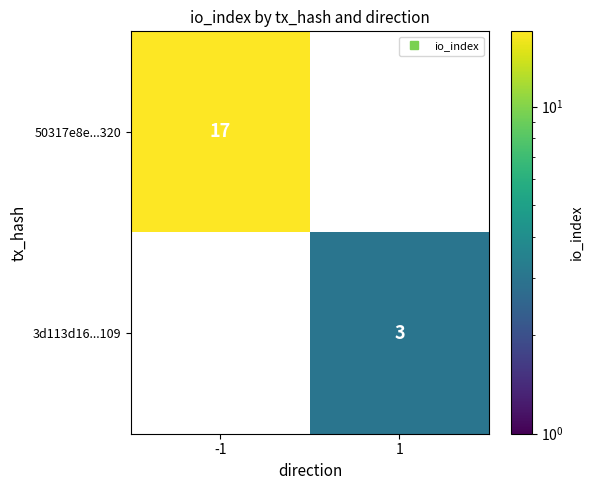

The 50317e8e...320 series shows 23.0 at -1. True or false?

False